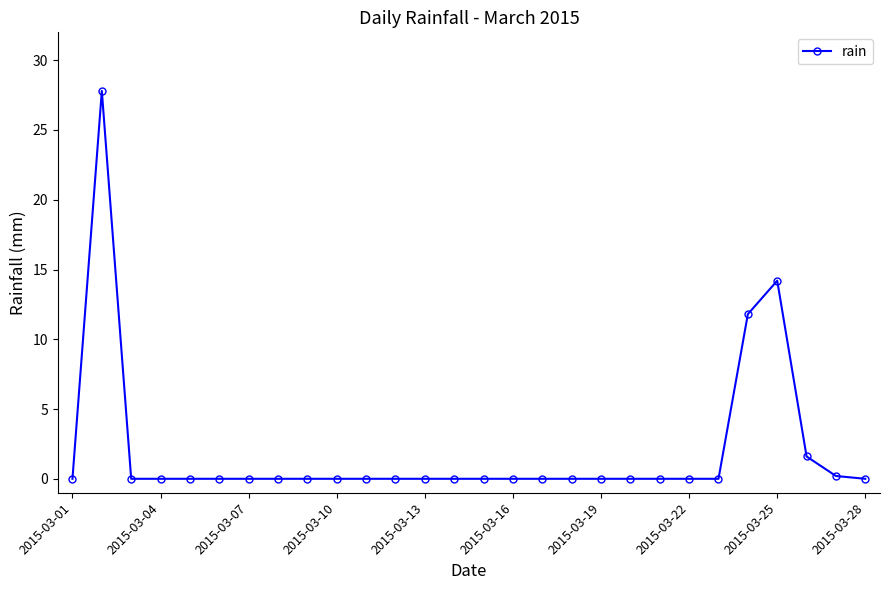

True or false: there are more than 1 points higher than both neighbors.

True